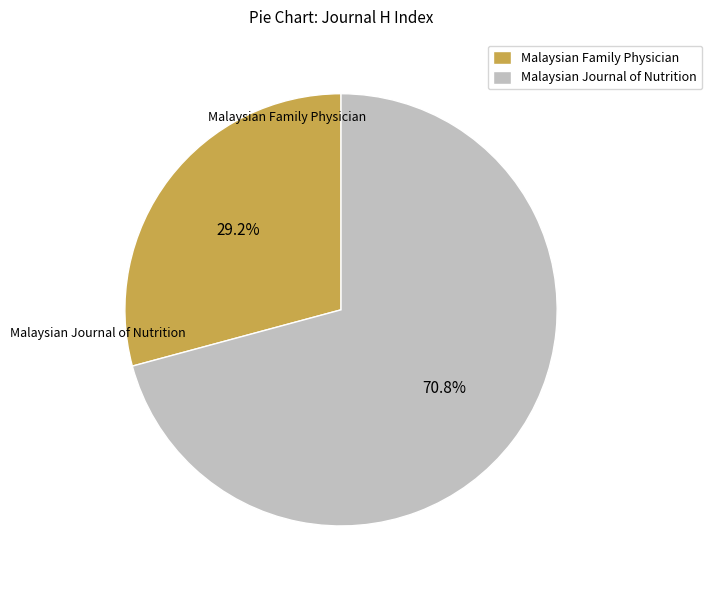

Between Malaysian Journal of Nutrition and Malaysian Family Physician, which is larger?

Malaysian Journal of Nutrition